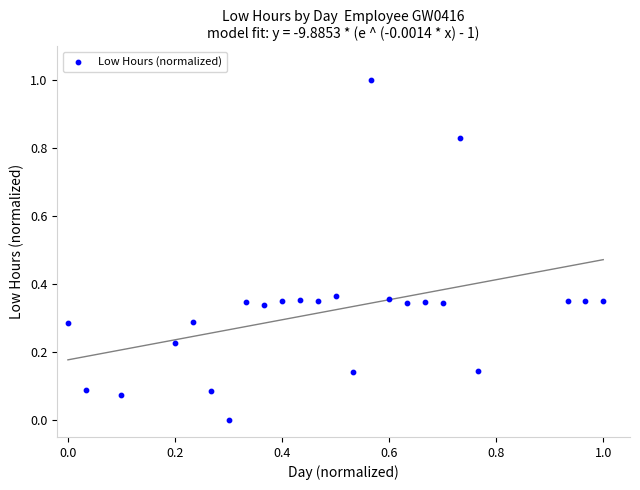

What is the range of X values (max minus min)?

1.0